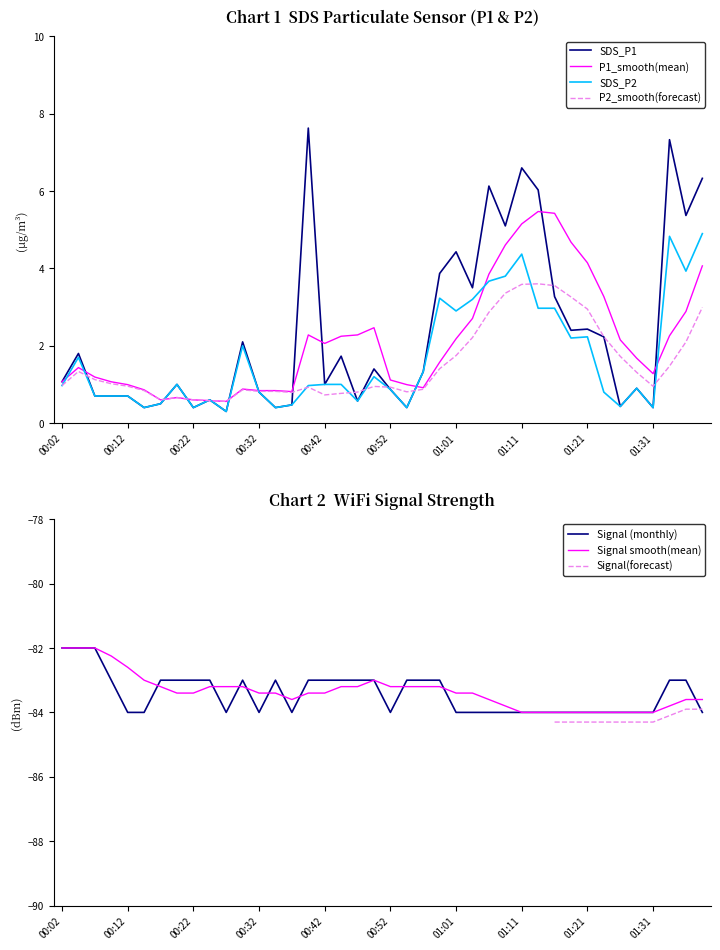

What is the average value of the SDS_P1 series?

2.3